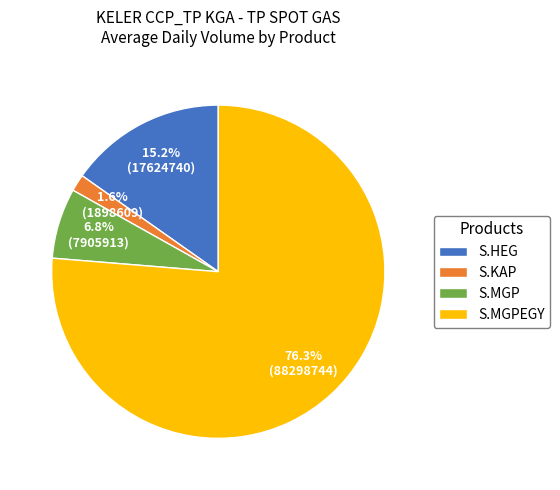

Approximately how many times larger is the value at S.MGPEGY compared to S.HEG?

5.0